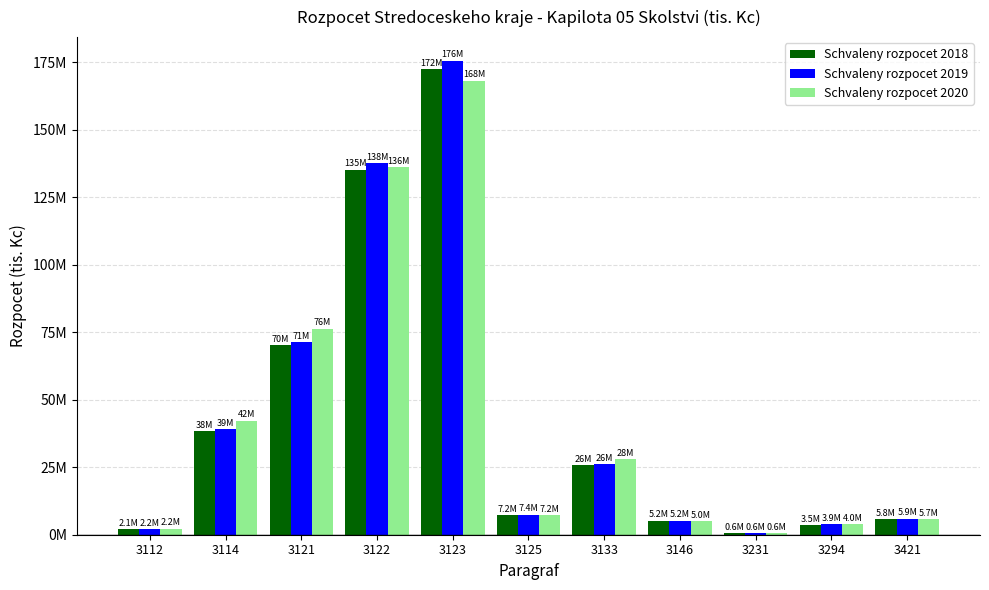

Is it true that Schvaleny rozpocet 2019 equals 610 at 3231?

True